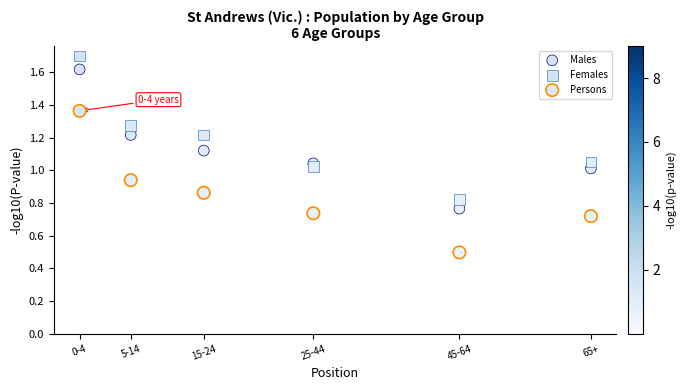

Which series contains the lowest Y value?

Persons